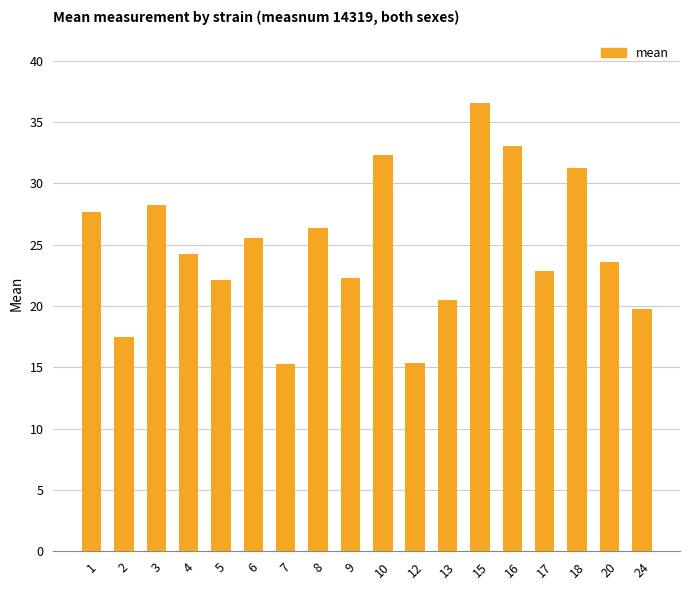

How many distinct data groups are displayed?

1